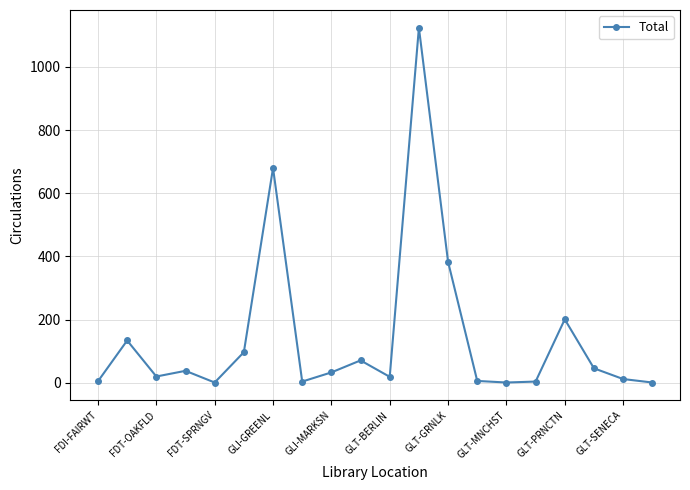

What is the sum of all values?

2880